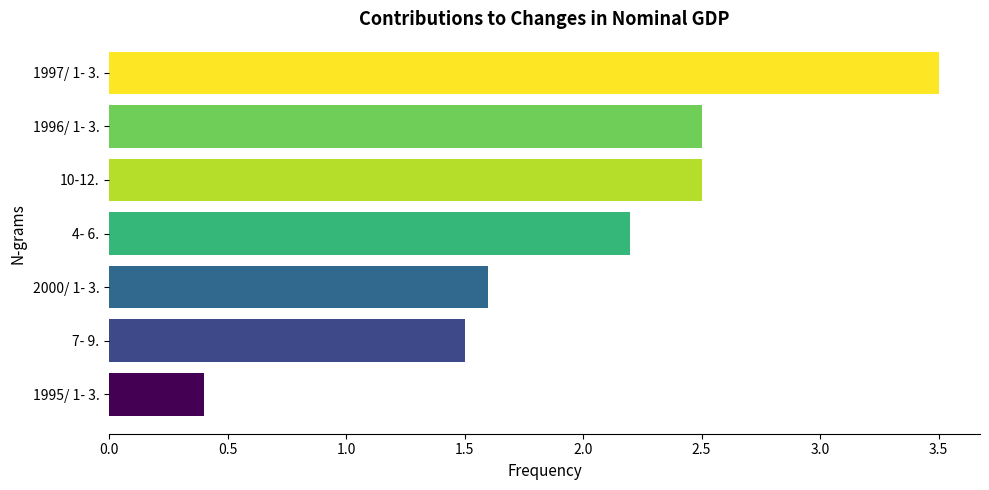

What is the minimum value shown in the chart?

0.4